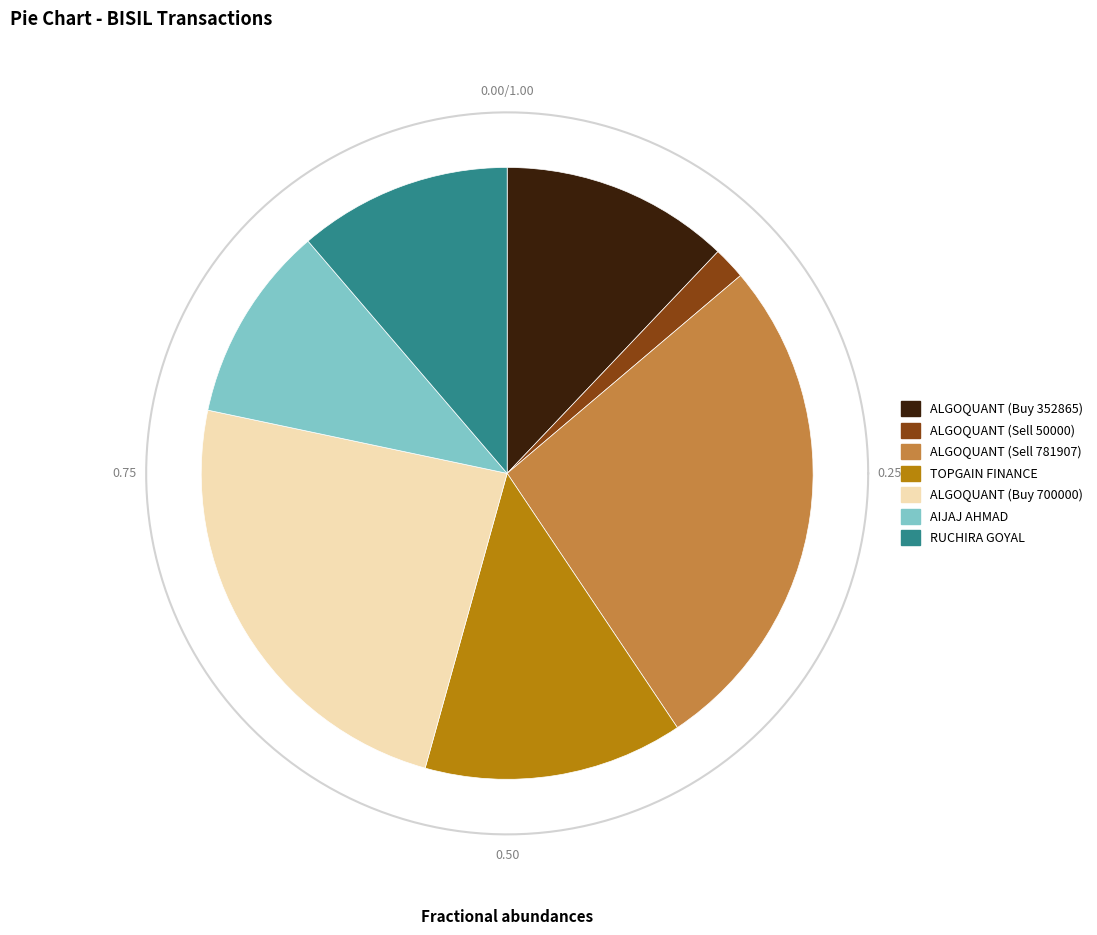

How many slices are in this pie chart?

7